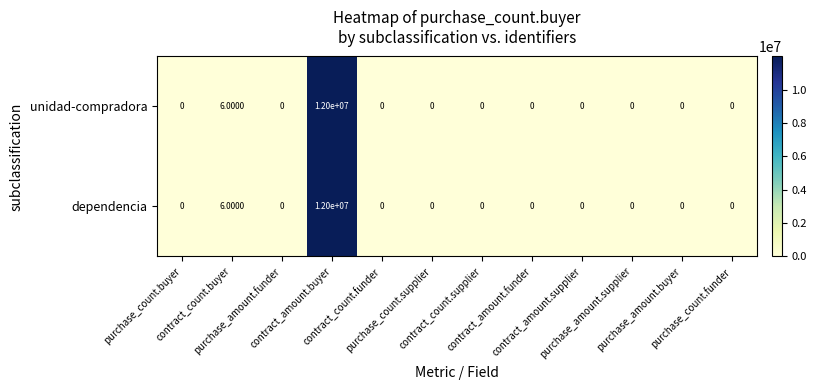

What is the difference between the maximum and minimum values in the dependencia series?

12000000